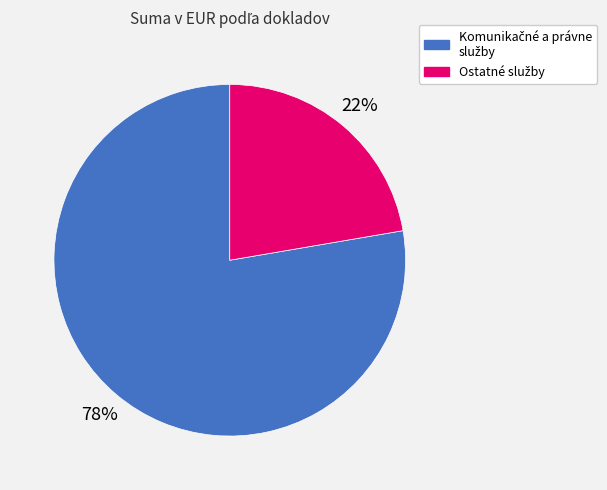

To the nearest percent, what is the average slice percentage?

50%